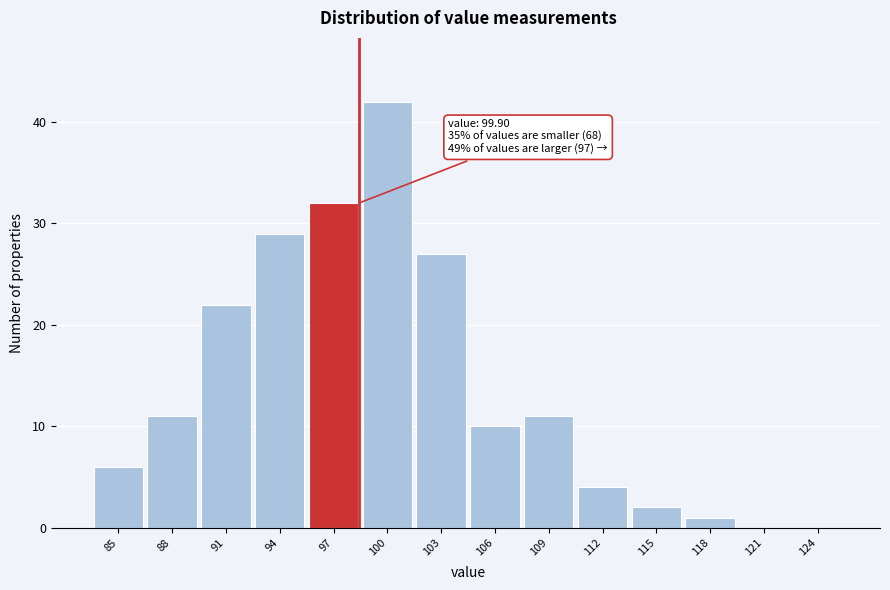

Reading left to right, extract all data points from this chart.

85=6	88=11	91=22	94=29	97=32	100=42	103=27	106=10	109=11	112=4	115=2	118=1	121=0	124=0